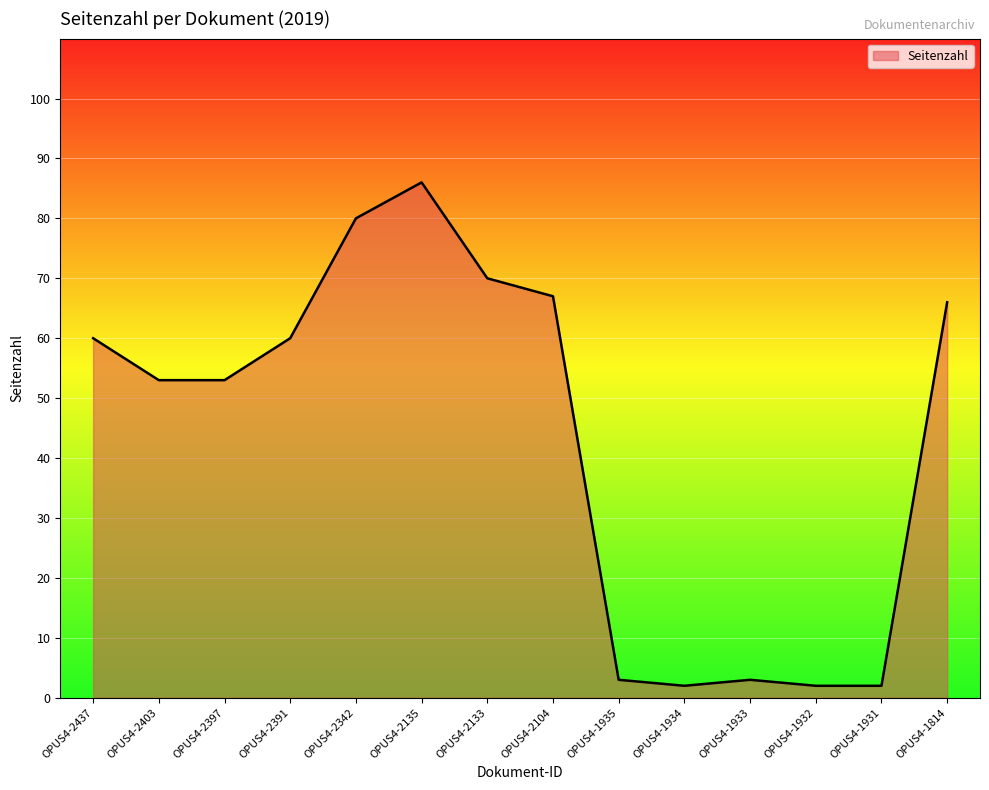

What is the greatest value displayed?

86